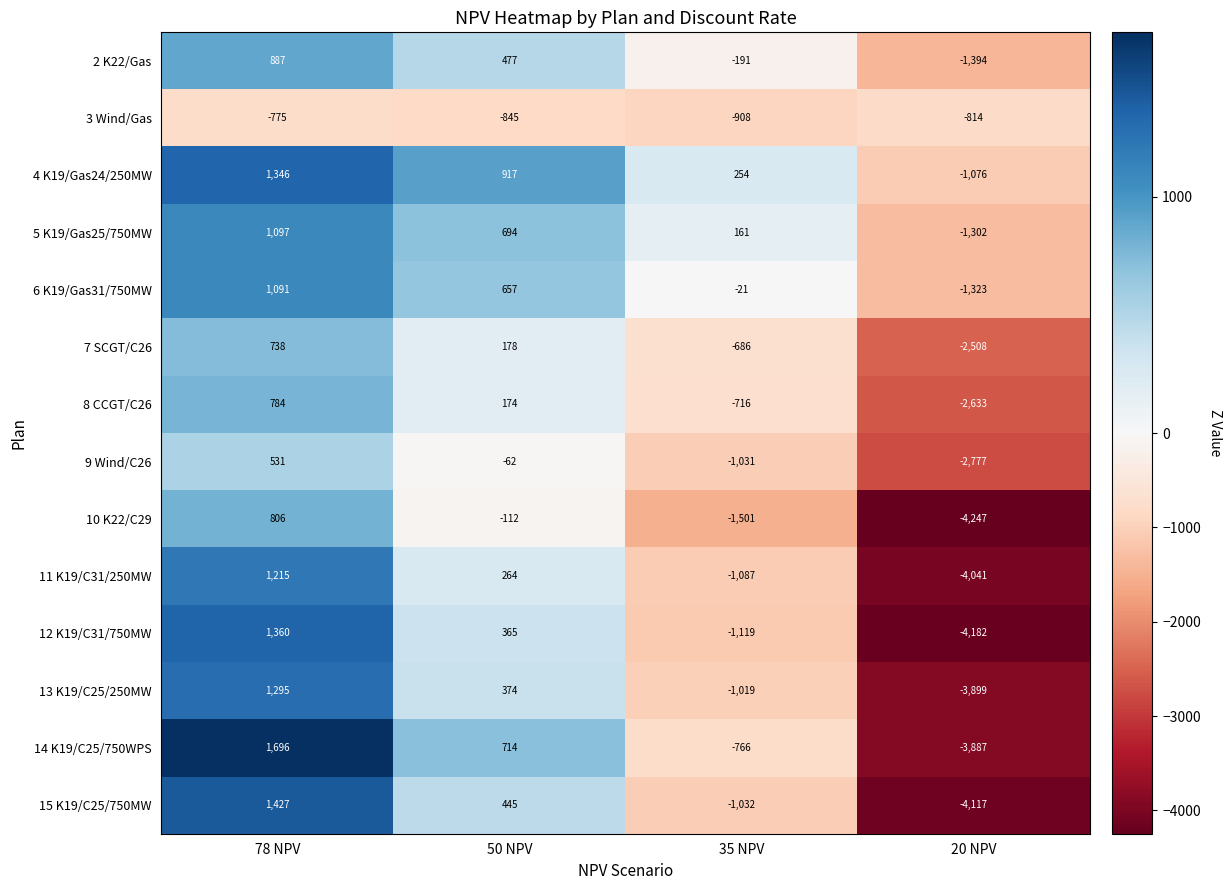

Rank the series at 20 NPV from lowest to highest value.

10 K22/C29, 12 K19/C31/750MW, 15 K19/C25/750MW, 11 K19/C31/250MW, 13 K19/C25/250MW, 14 K19/C25/750WPS, 9 Wind/C26, 8 CCGT/C26, 7 SCGT/C26, 2 K22/Gas, 6 K19/Gas31/750MW, 5 K19/Gas25/750MW, 4 K19/Gas24/250MW, 3 Wind/Gas